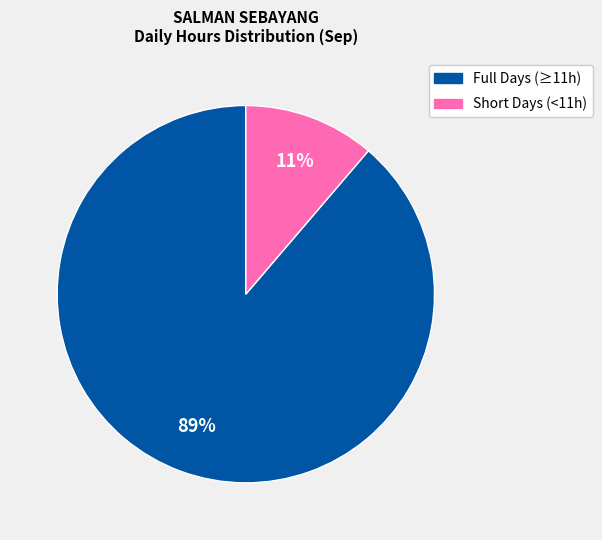

Is there any slice that represents more than half of the pie?

Yes